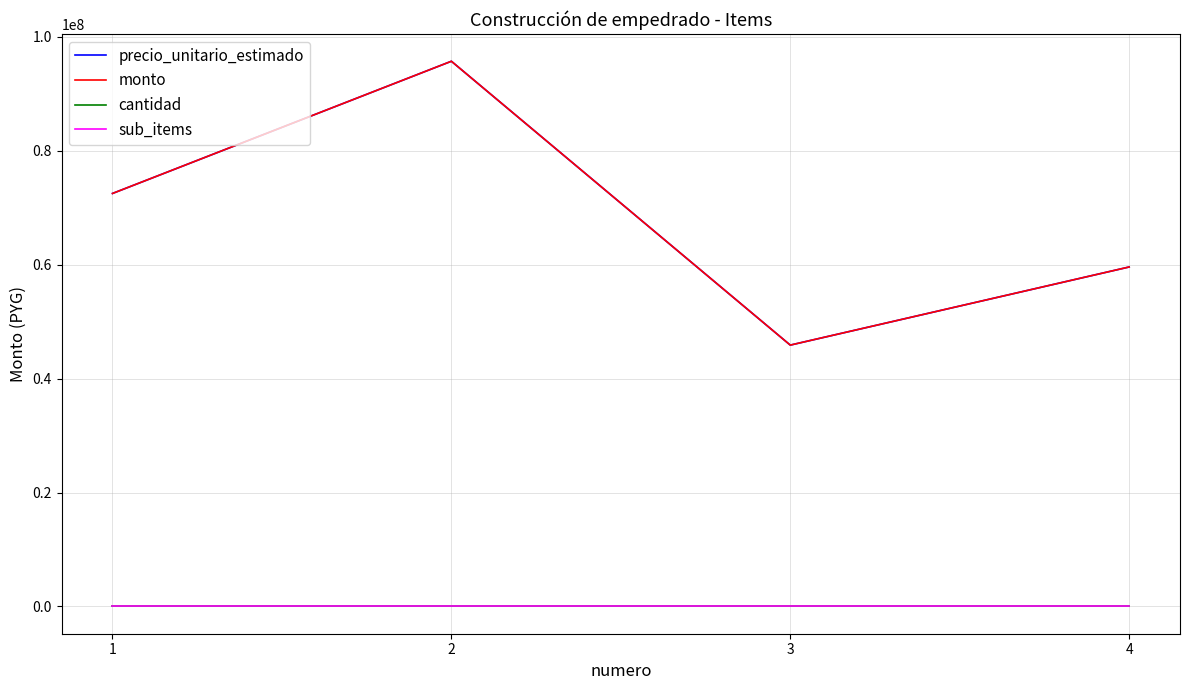

Rank the series by their maximum value, from lowest to highest.

cantidad, sub_items, precio_unitario_estimado, monto